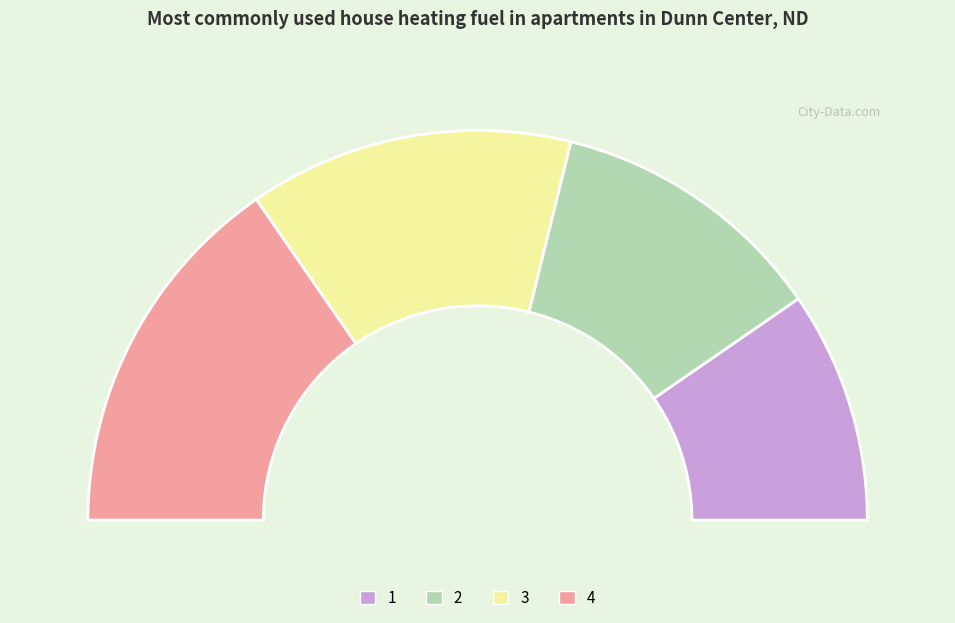

What percentage is the 3 slice, to the nearest percent?

27%